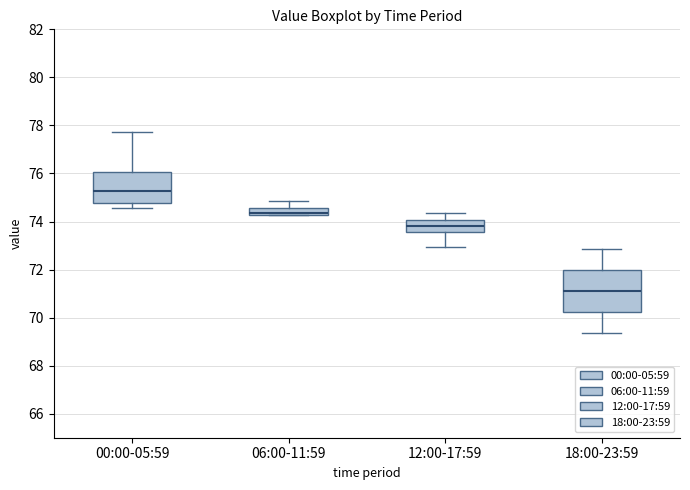

Where is the lower edge of the box for 06:00-11:59 on the y-axis? The values are not printed on the chart, so give them approximately, as read against the axis.

74.2